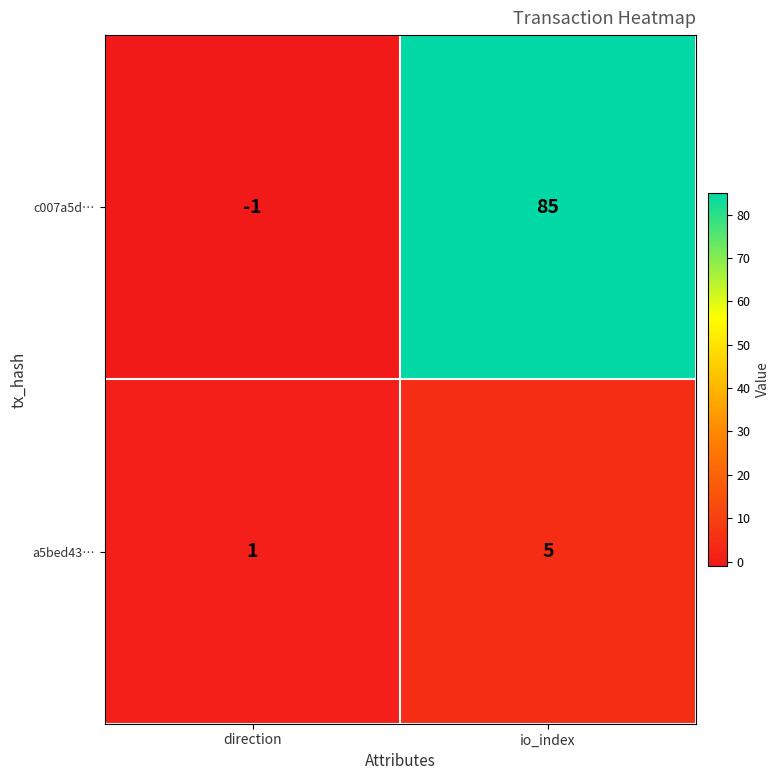

Rank the series by their maximum value, from lowest to highest.

a5bed43…, c007a5d…